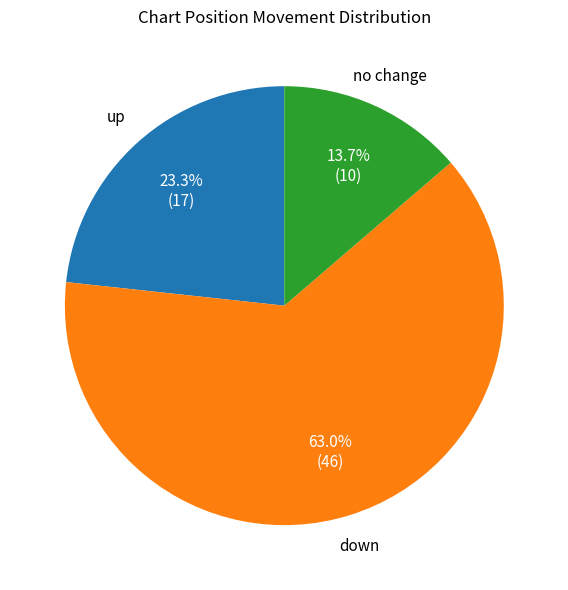

How many slices are in this pie chart?

3